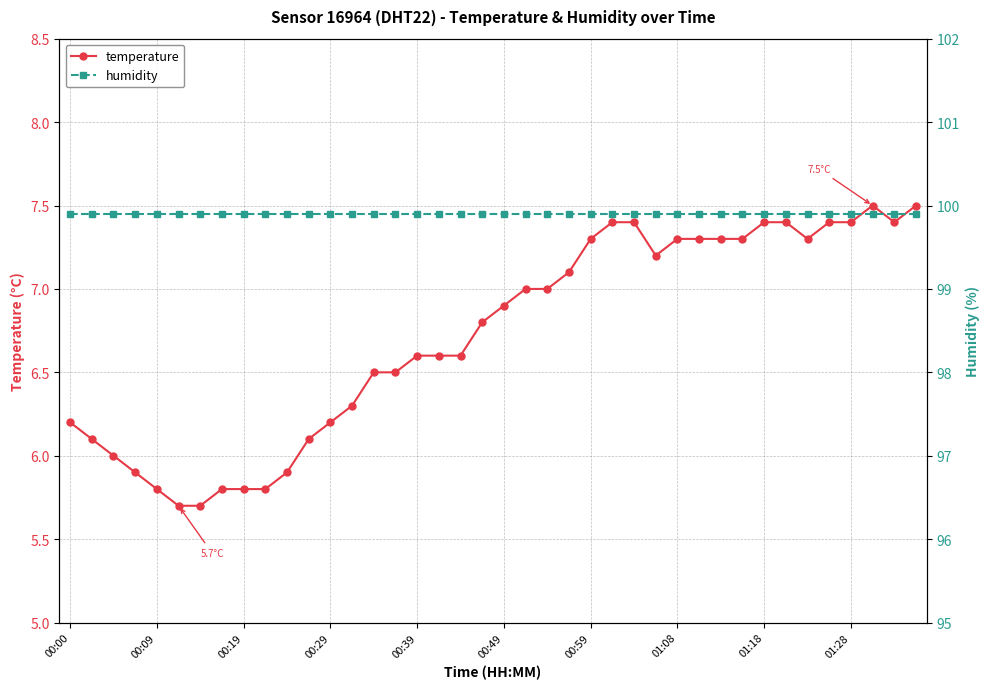

The temperature series shows 6.2 at 00:29. True or false?

True